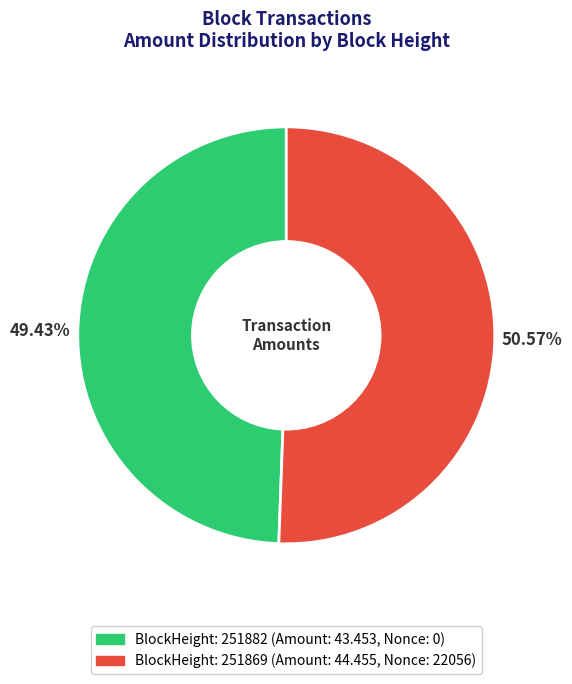

Count the number of slices in the pie.

2